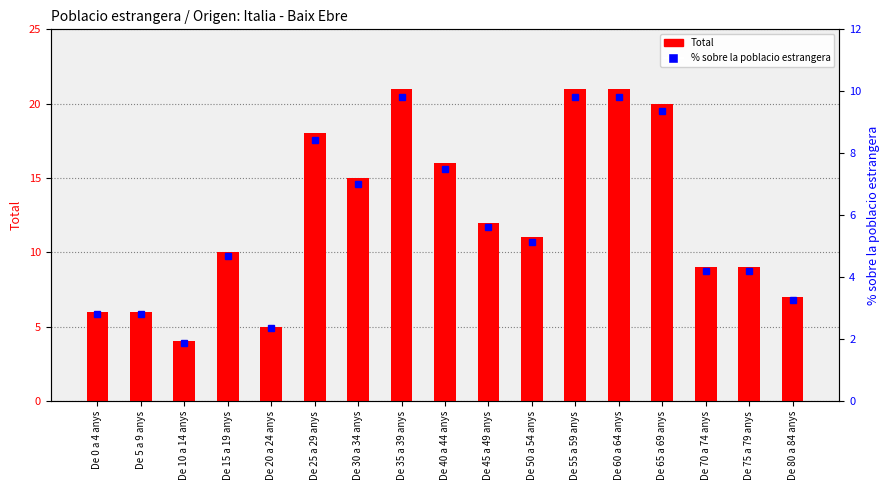

At which label does % sobre la poblacio estrangera first exceed 5?

De 25 a 29 anys